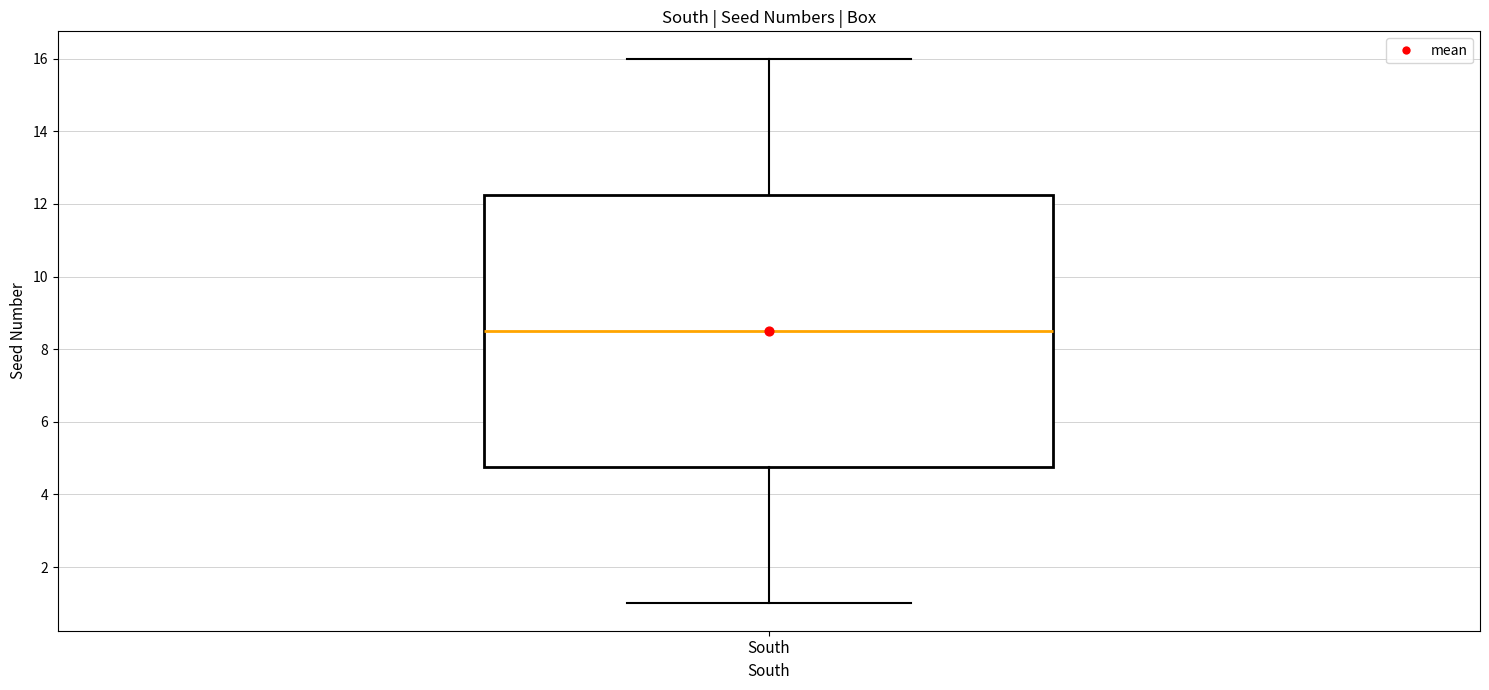

Transcribe this box plot: give where the median line is, the range the box spans, and where the two whiskers end, as read against the y-axis. The values are not printed on the chart, so give them approximately, as read against the axis.

median 8.6, box 4.8 to 12.2, whiskers 1.0 to 16.0